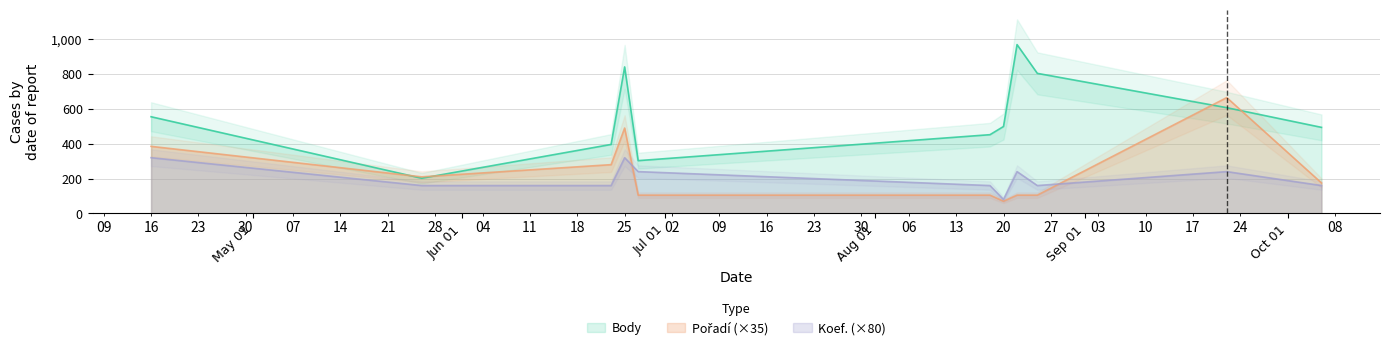

Is it true that Koef. equals 219 at 2012-08-18?

False